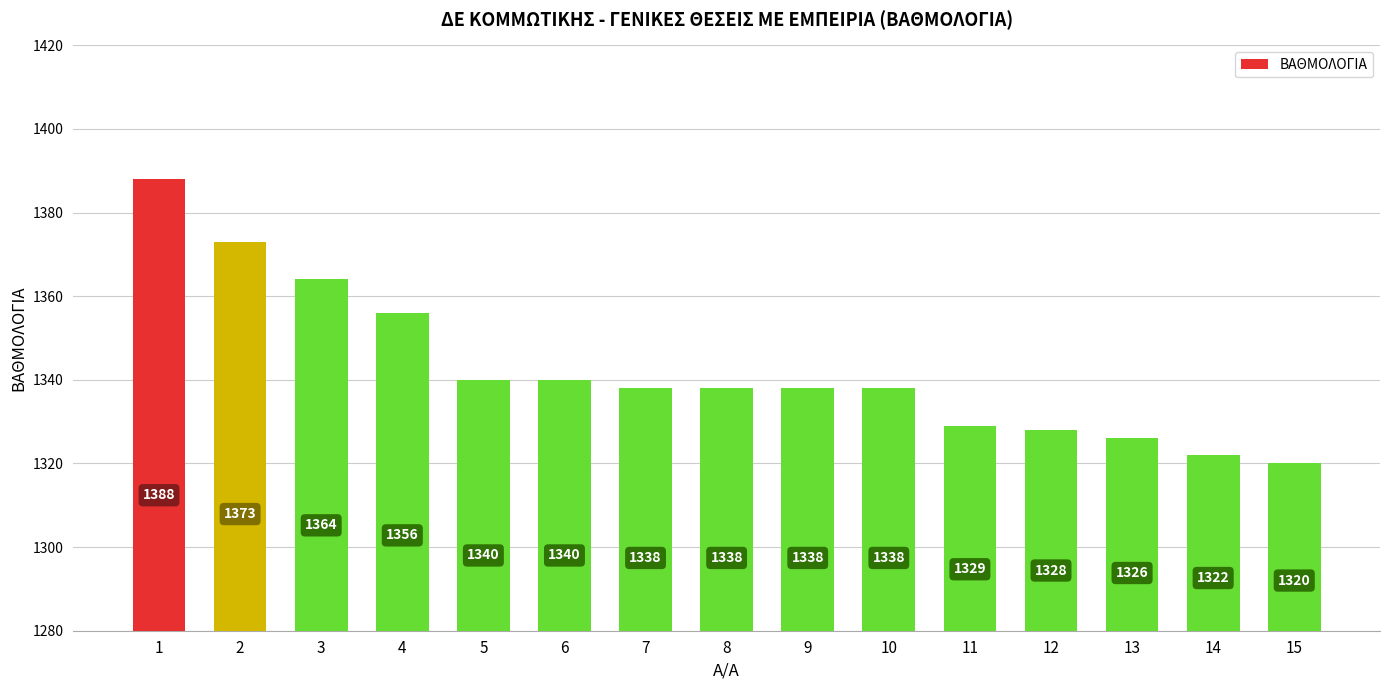

At which label does the data first exceed 1338?

1